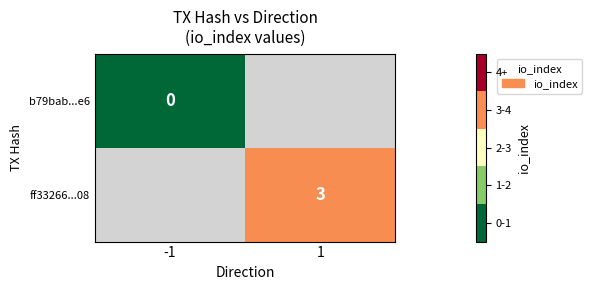

True or false: ff33266...08 has a value of 4.2 at 1.

False